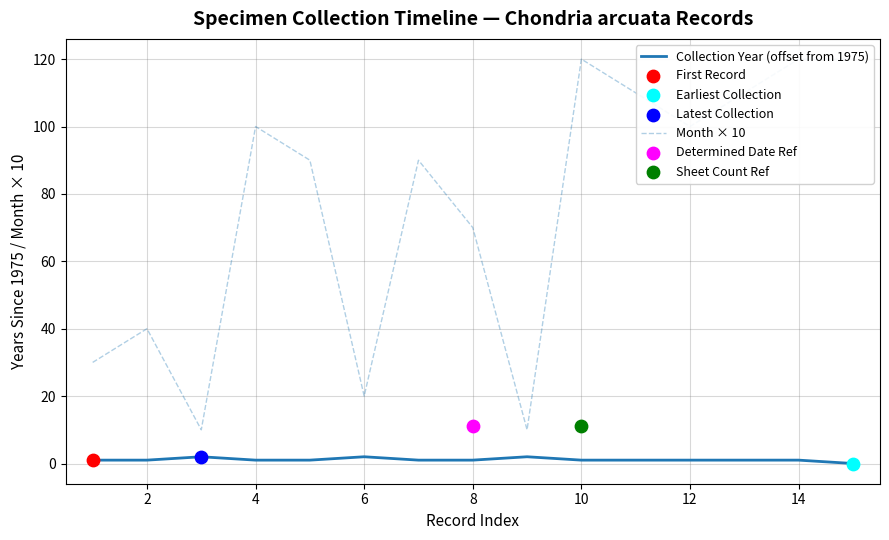

Is it true that Collection Year (offset from 1975) equals 2 at 6?

True